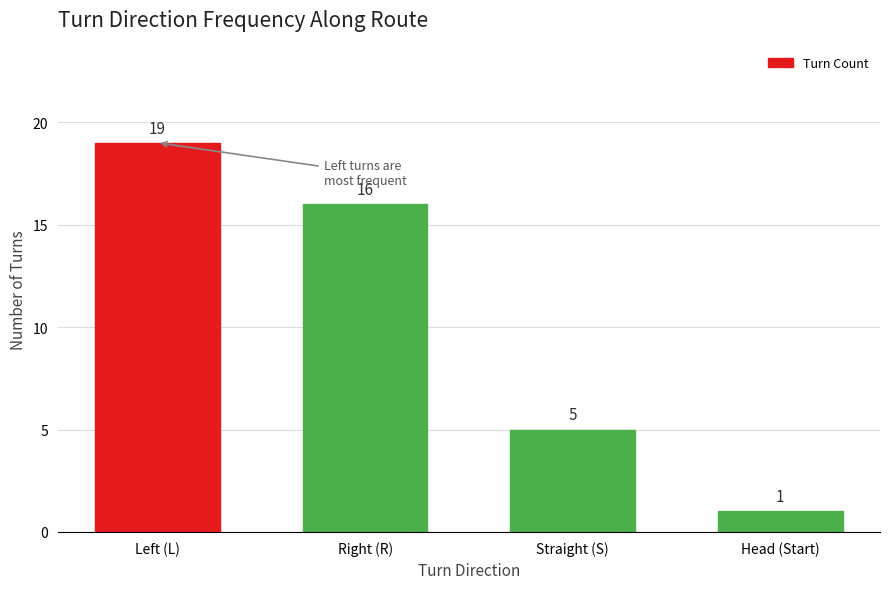

At which category does the chart reach its minimum across all series?

Head (Start)